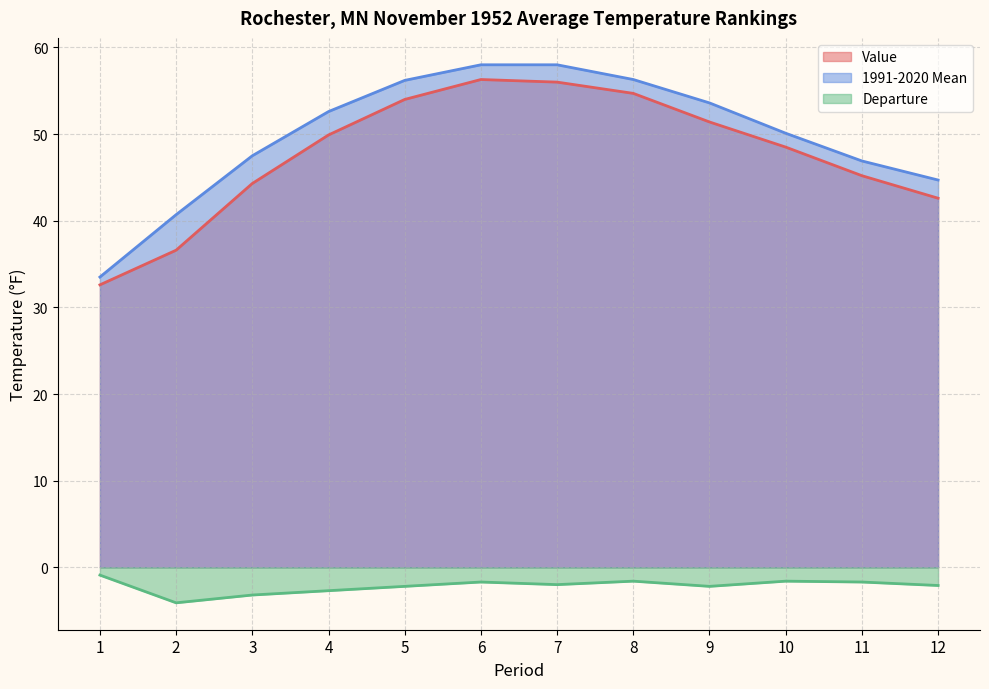

Which label corresponds to the smallest value in the chart?

2